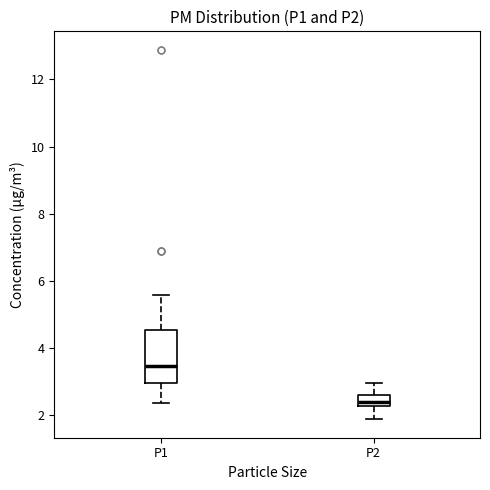

Reading left to right, read every box against the y-axis: the position of its median line, the range the box covers, and the ends of its whiskers. The values are not printed on the chart, so give them approximately, as read against the axis.

P1: median 3.4, box 3.0 to 4.6, whiskers 2.4 to 5.6
P2: median 2.4, box 2.2 to 2.6, whiskers 1.8 to 3.0